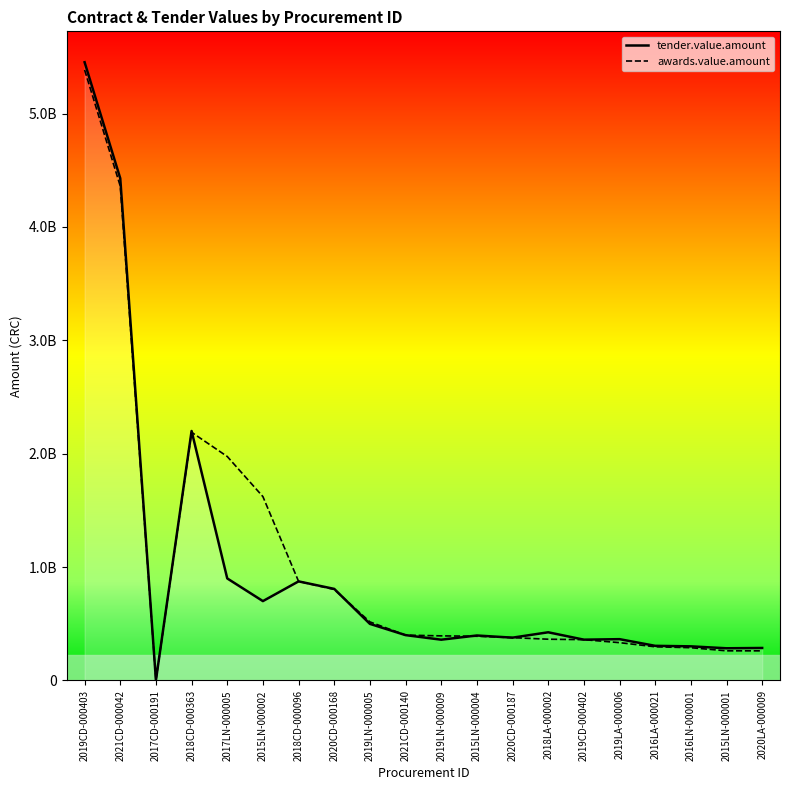

Is this an area chart (filled region under the line)?

No